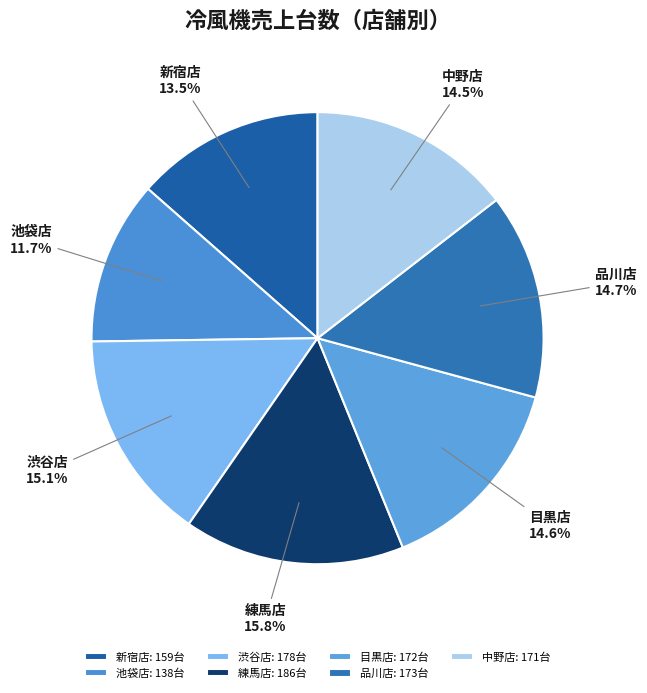

Is there any slice that represents more than half of the pie?

No